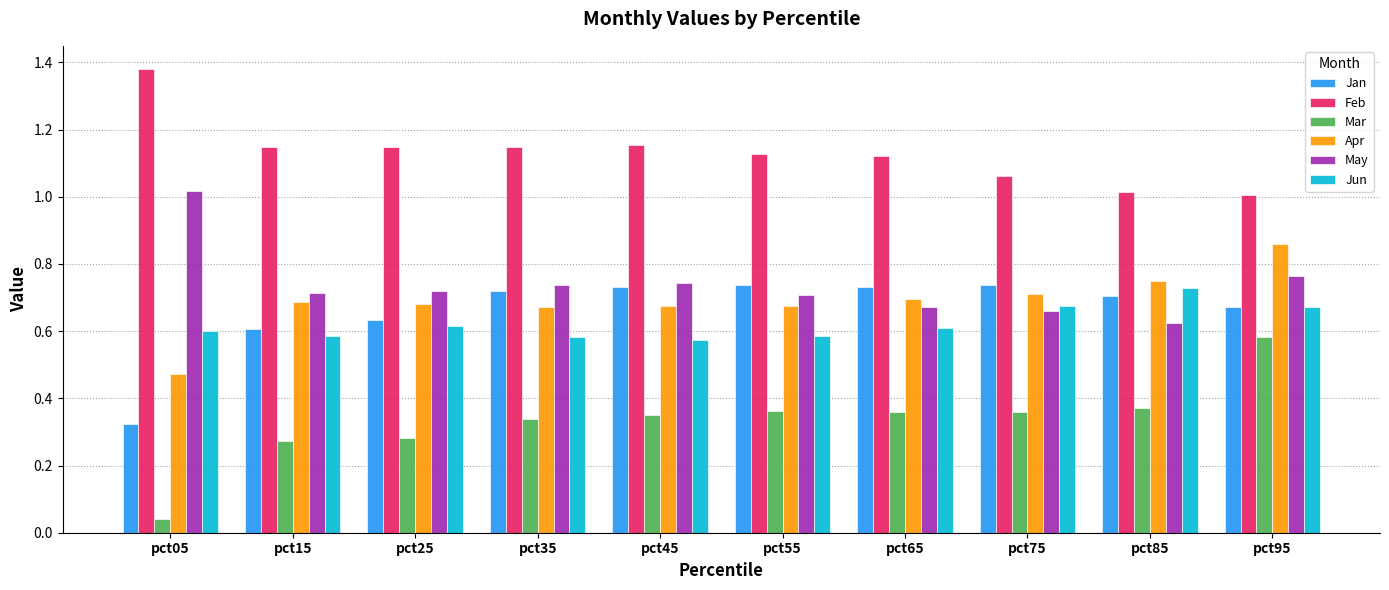

At which category is the sum across all series the highest?

pct95